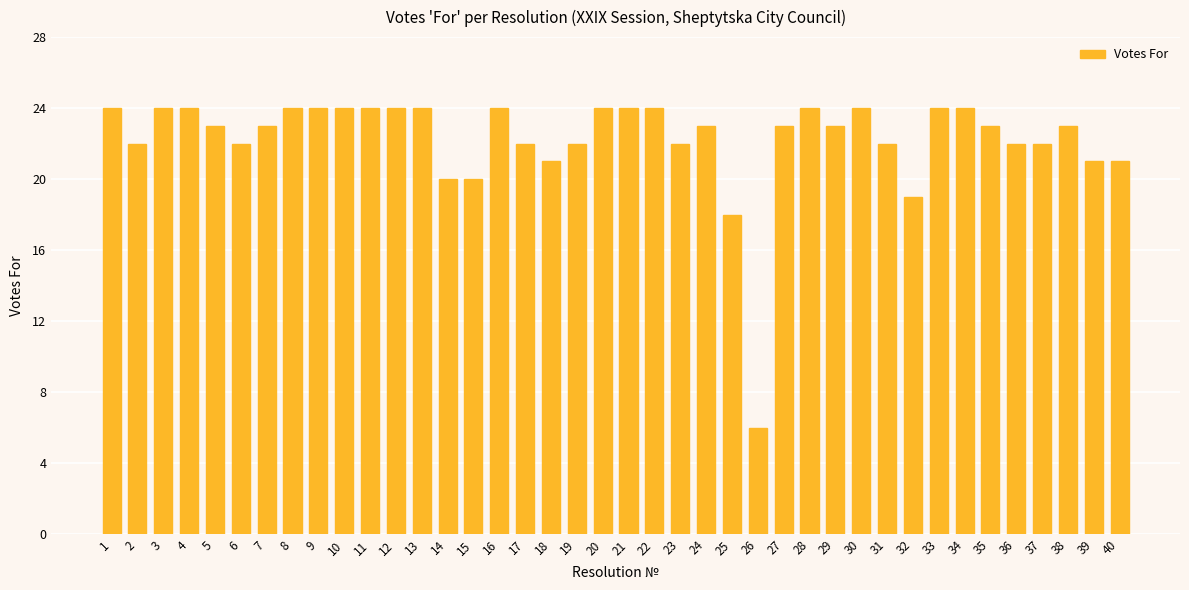

What is the greatest value displayed?

24